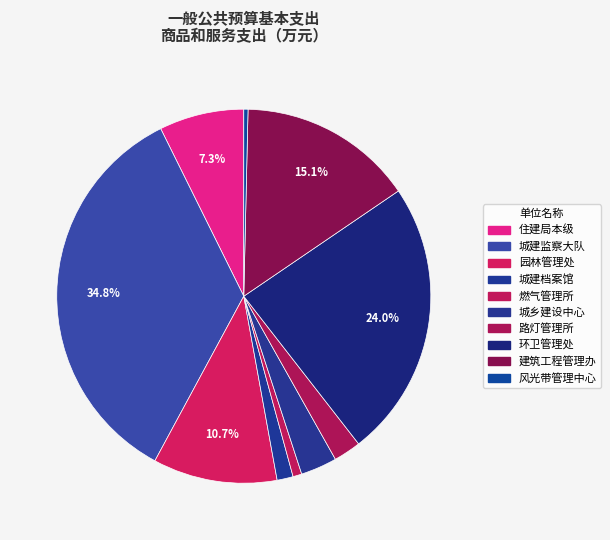

Count the number of slices in the pie.

10